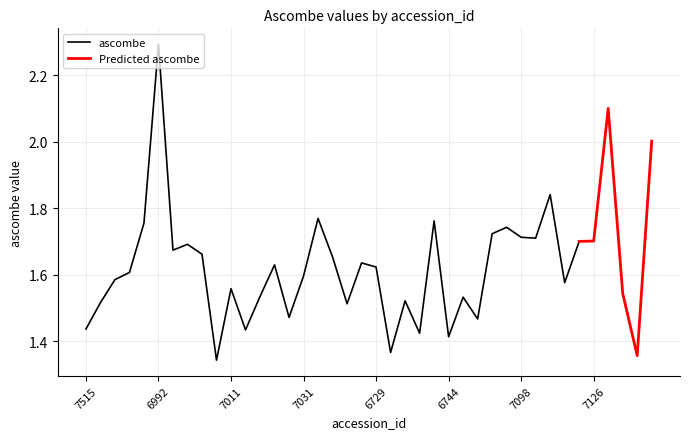

What is the maximum value shown in the chart?

2.3